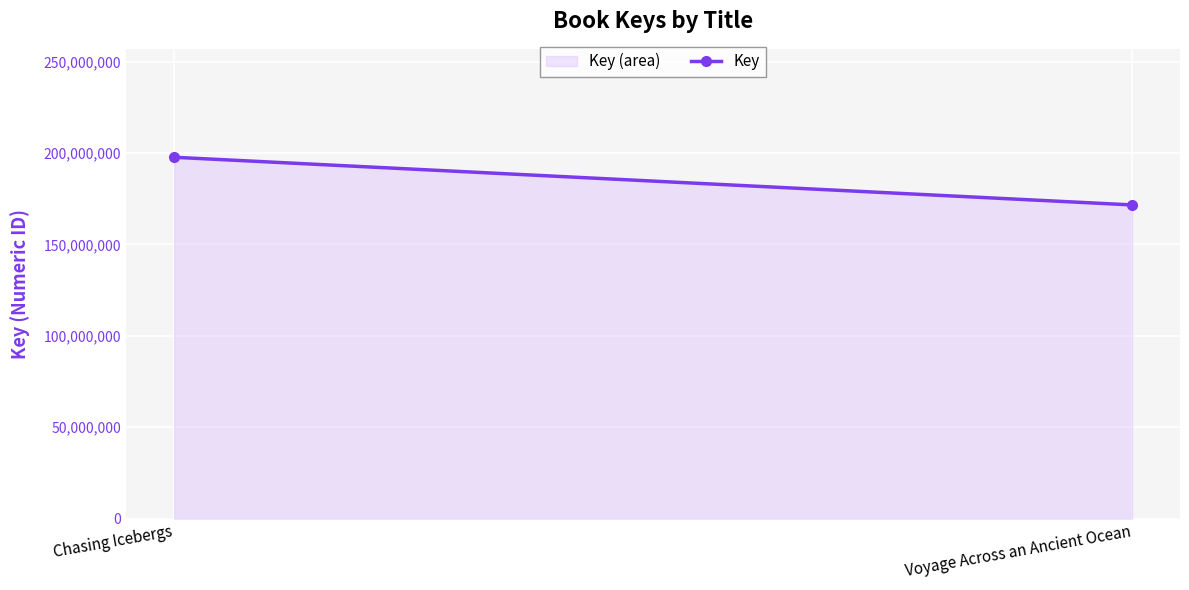

True or false: the data shows 293872380 at Chasing Icebergs.

False